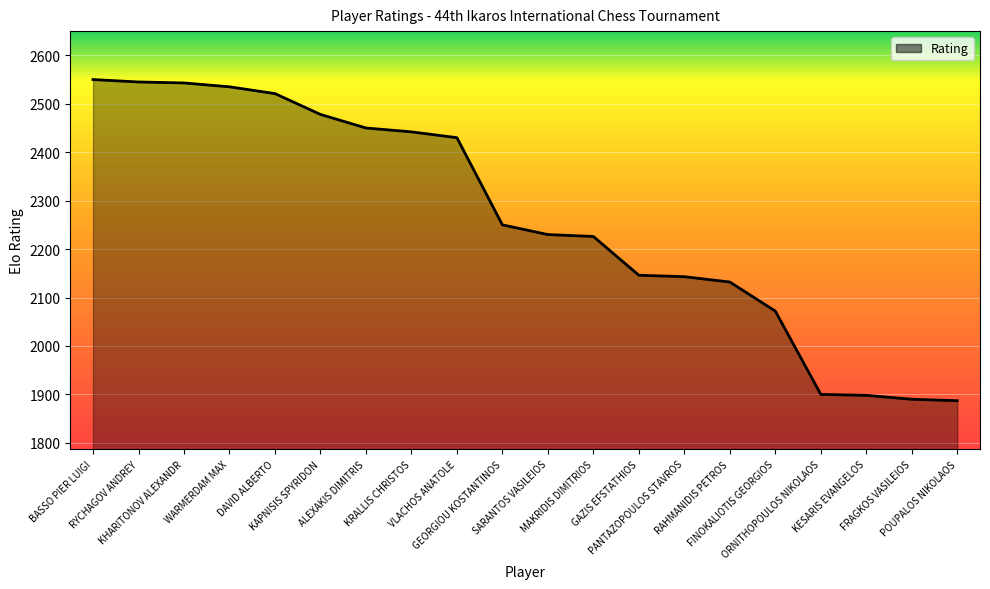

What is the difference between the maximum and minimum values?

663